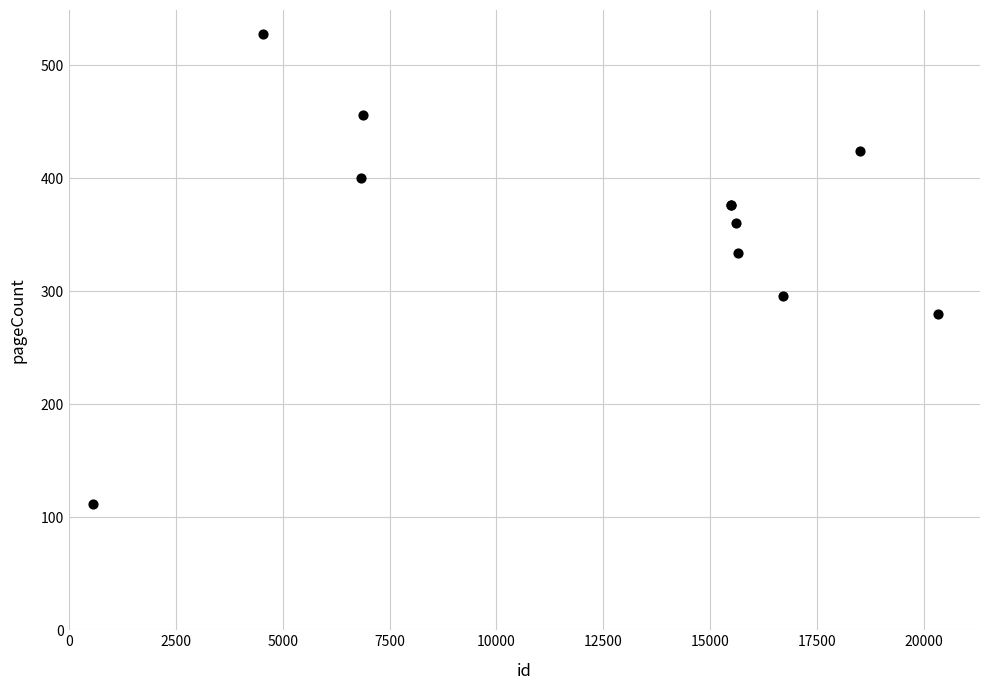

What Y value in the scatter plot is closest to 320?

334